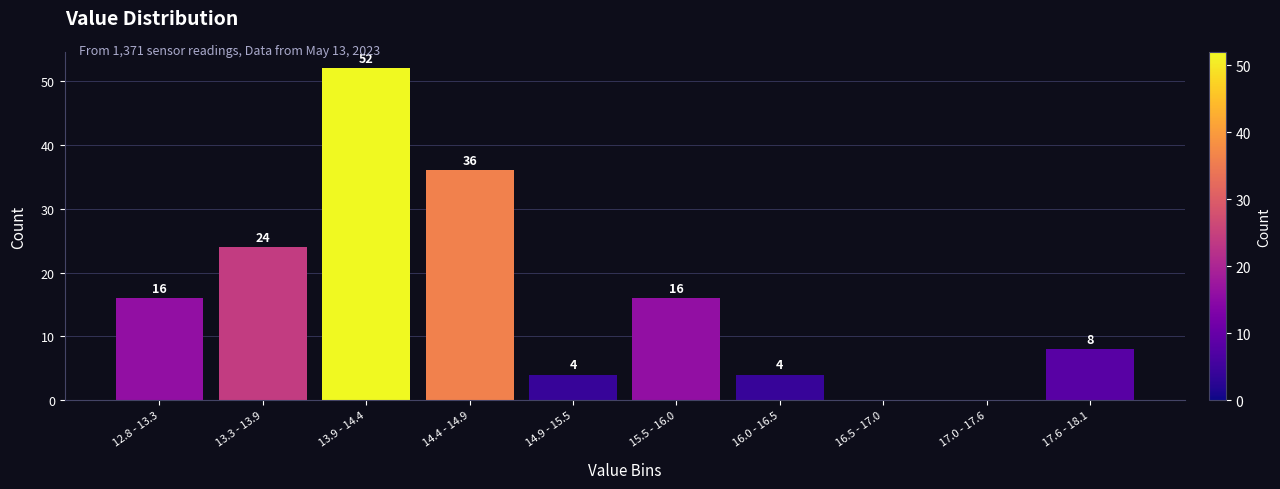

Reading left to right, what are all the values shown in this chart?

12.8 - 13.3=16	13.3 - 13.9=24	13.9 - 14.4=52	14.4 - 14.9=36	14.9 - 15.5=4	15.5 - 16.0=16	16.0 - 16.5=4	16.5 - 17.0=0	17.0 - 17.6=0	17.6 - 18.1=8